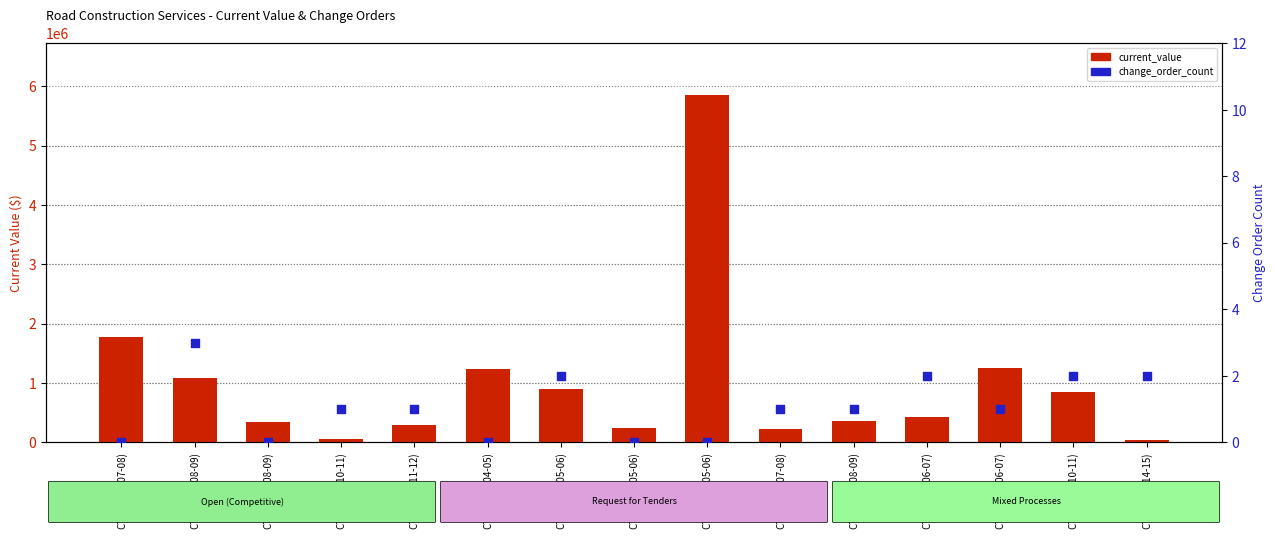

At how many categories does at least one series exceed 2924921?

1